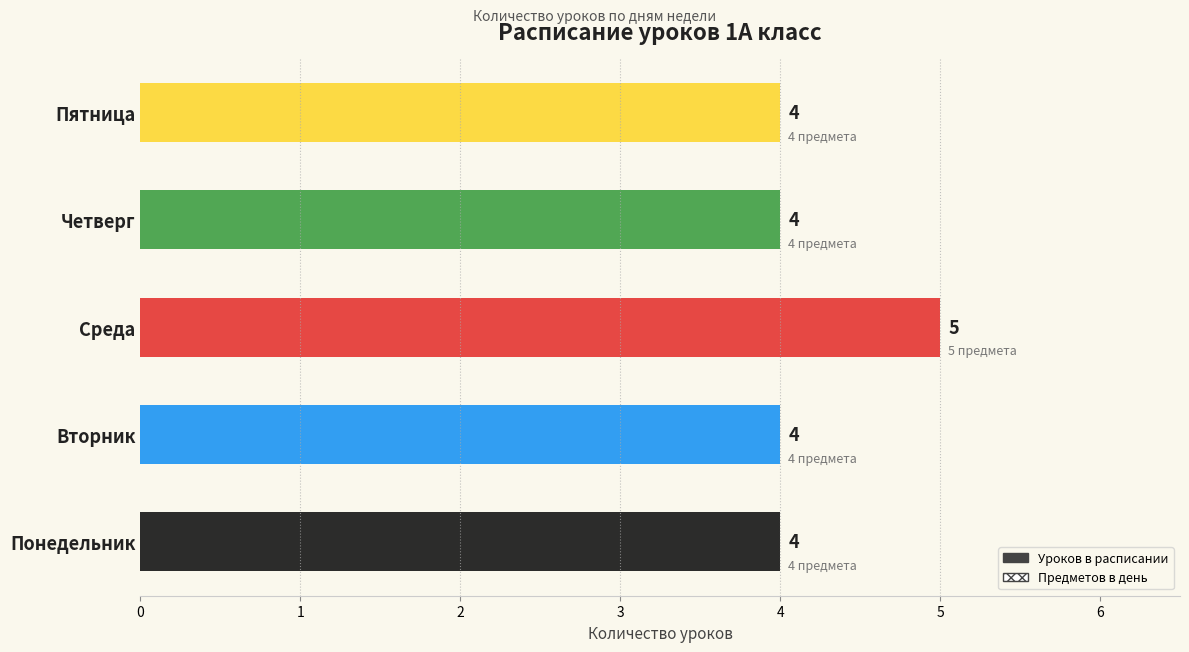

How many categories are shown in the chart?

5